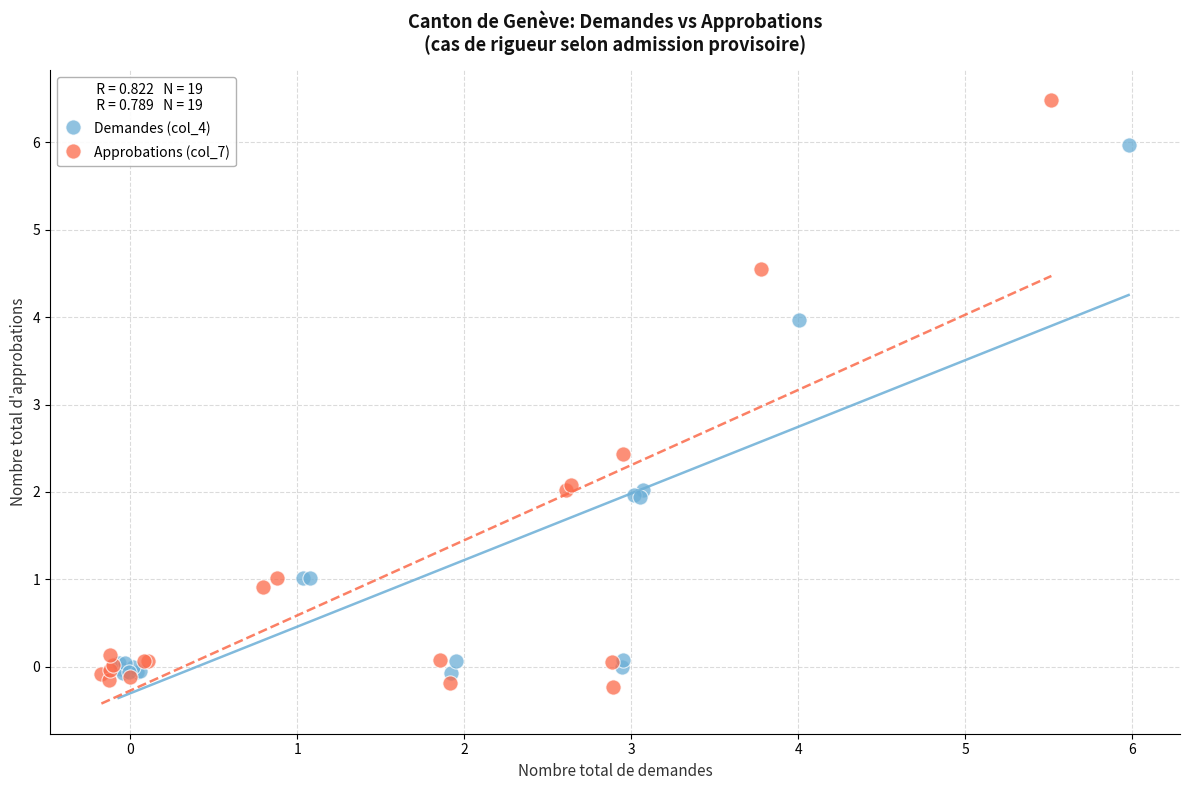

Which series reaches the maximum Y coordinate?

Approbations (col_7)